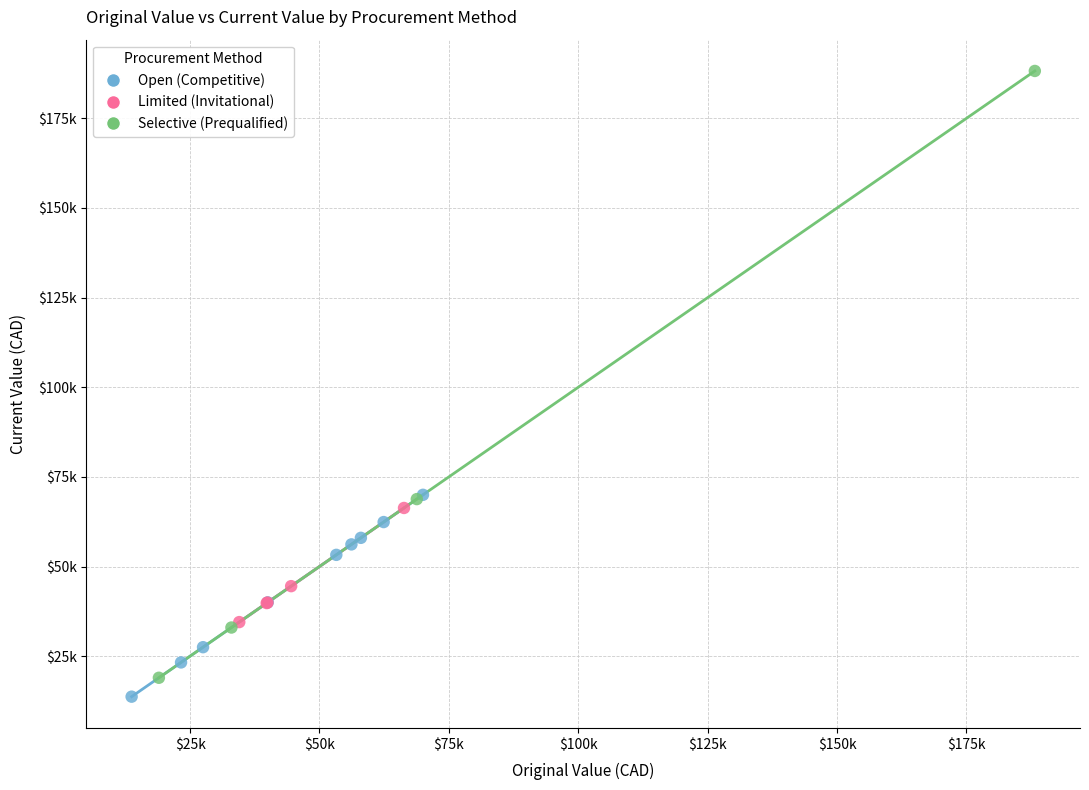

Which series contains the lowest Y value?

Open (Competitive)